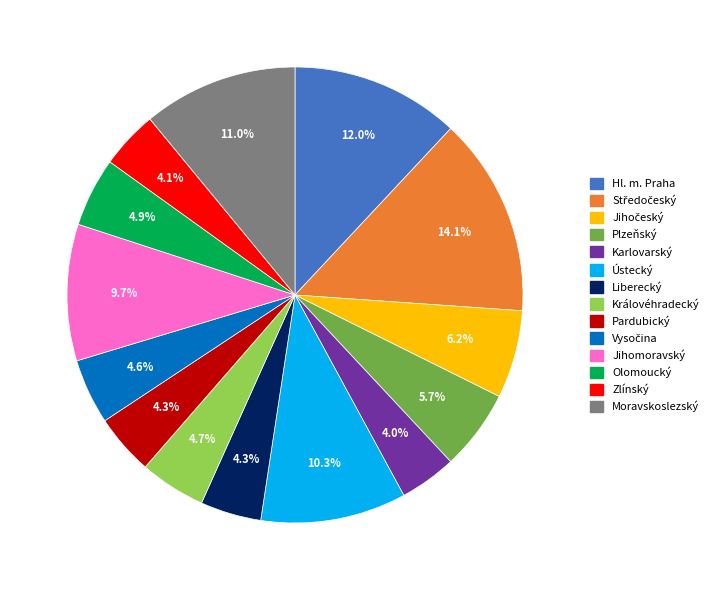

Does Jihomoravský account for over 50% of the chart?

No